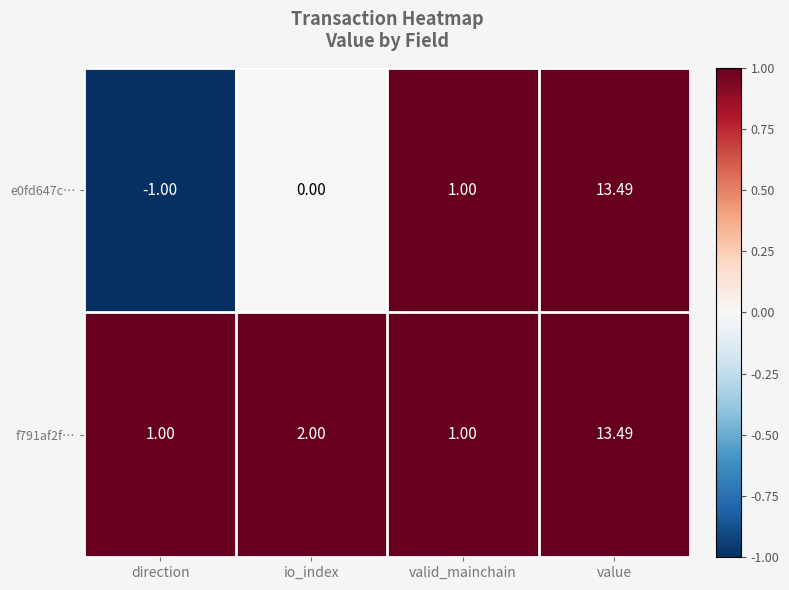

List the series in order of their overall mean, lowest first.

e0fd647c…, f791af2f…